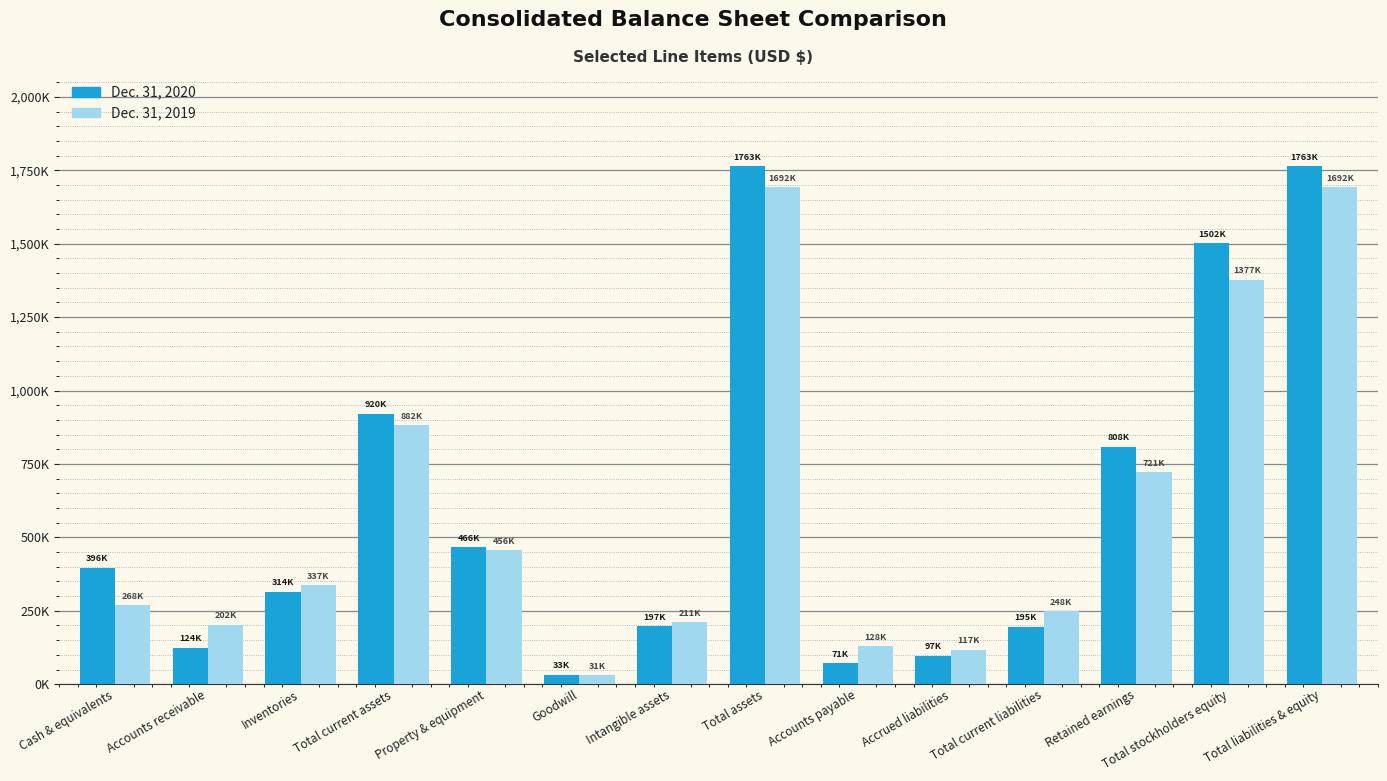

What is the sum of all Dec. 31, 2019 values?

8368127